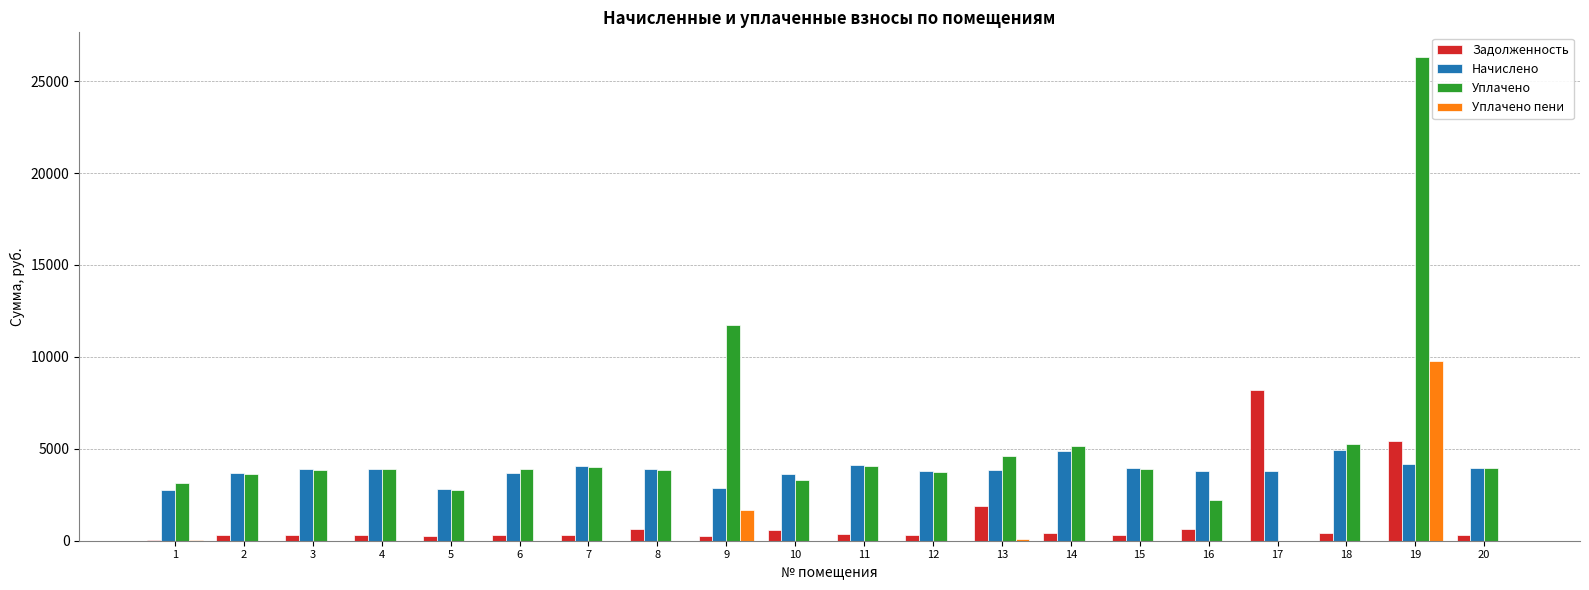

The value of Уплачено пени at 14 is 8.5. True or false?

True